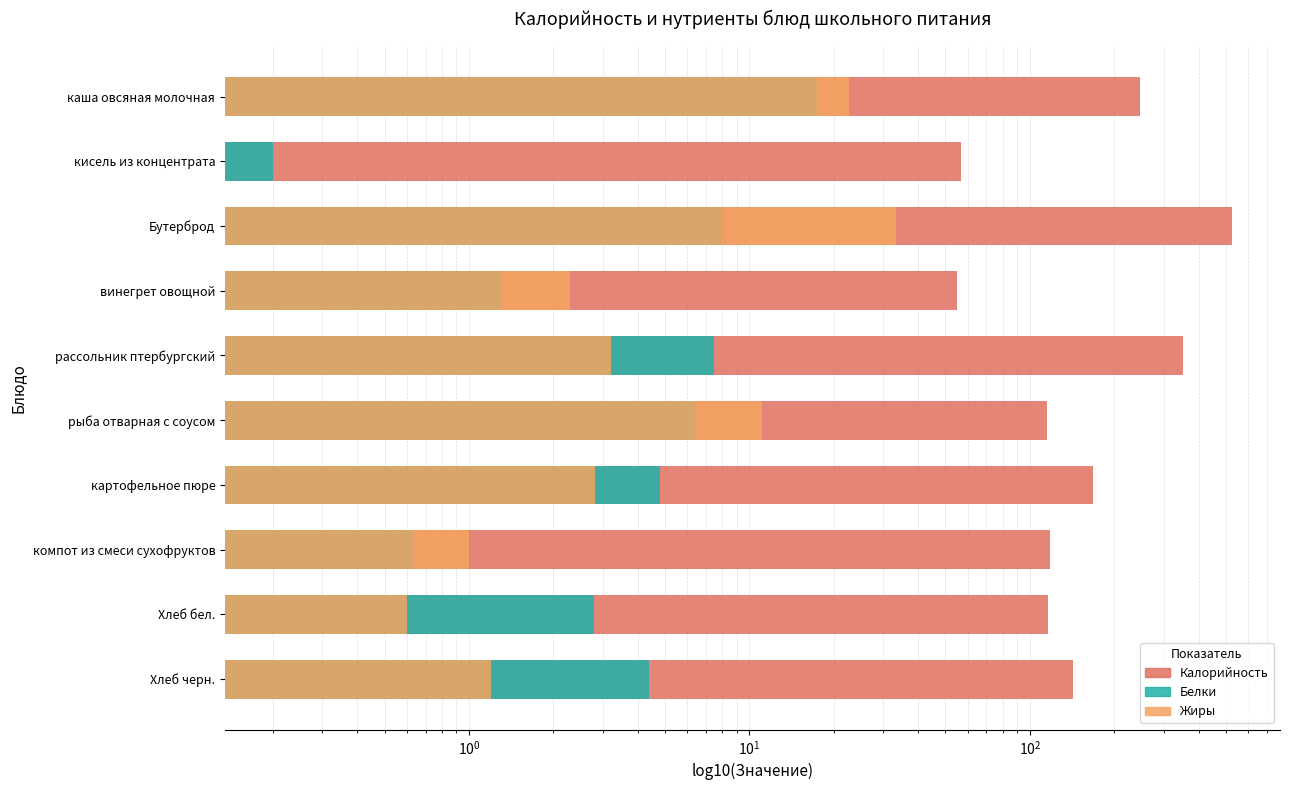

What are all the series names shown in the legend?

Калорийность, Белки, Жиры